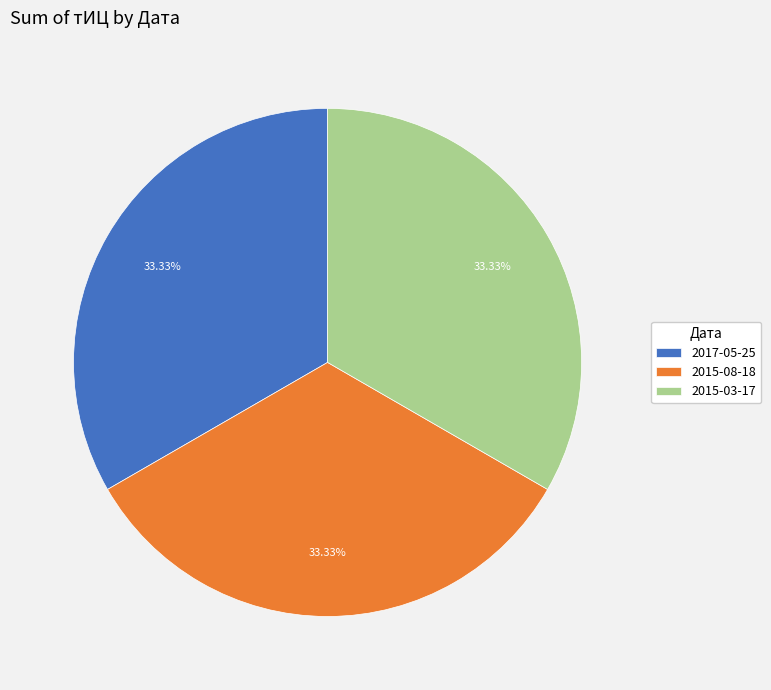

Do 2017-05-25 and 2015-03-17 together represent more than half of the pie?

Yes